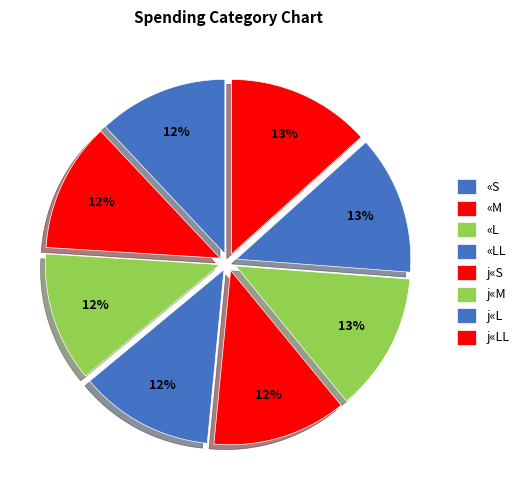

What percentage is NOT represented by j«L?

87.1%